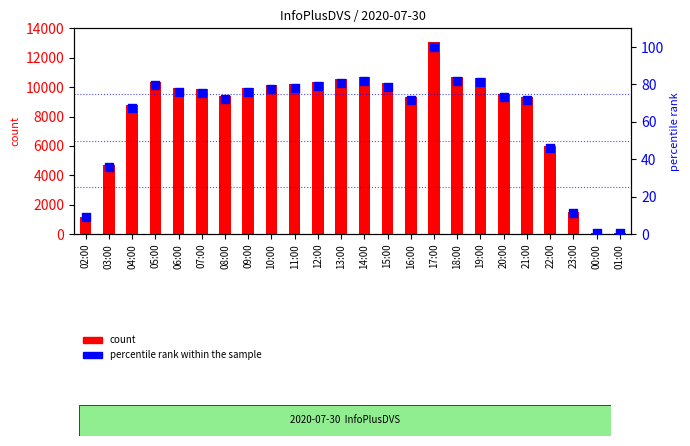

Which series reaches the minimum Y coordinate?

percentile rank within the sample